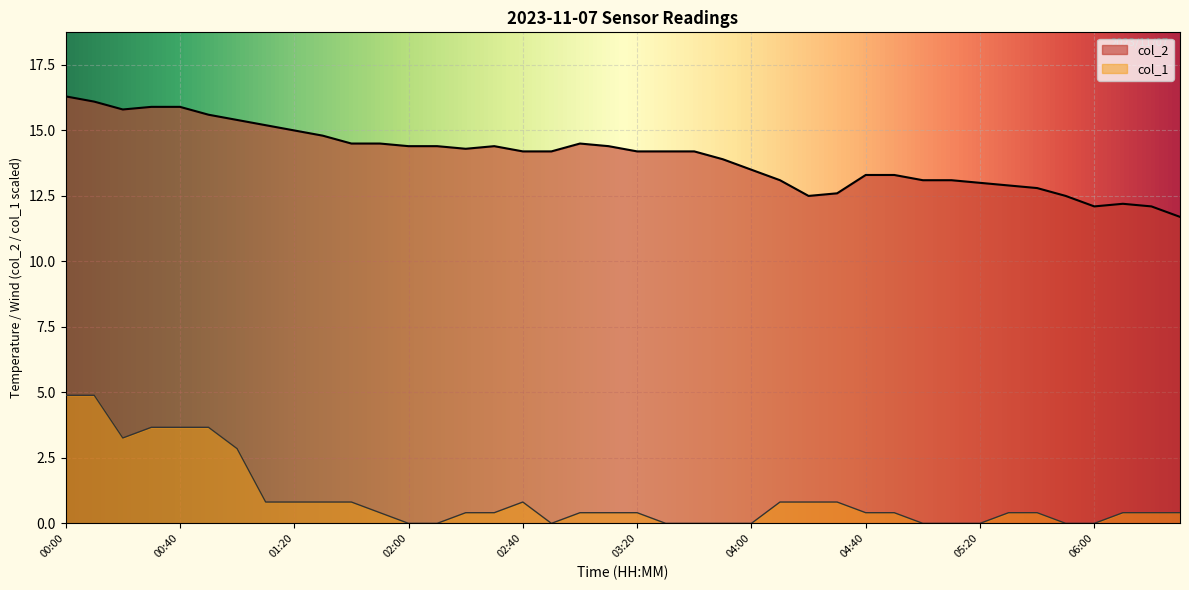

Rank the series by their average value, from highest to lowest.

col_2, col_1